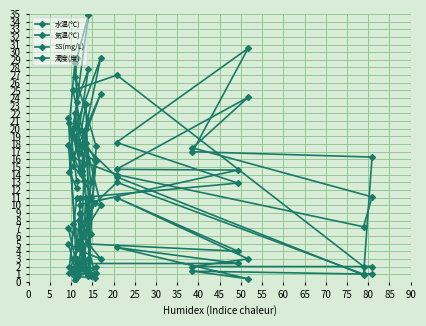

How many data points in 気温(℃) are less than 17?

14